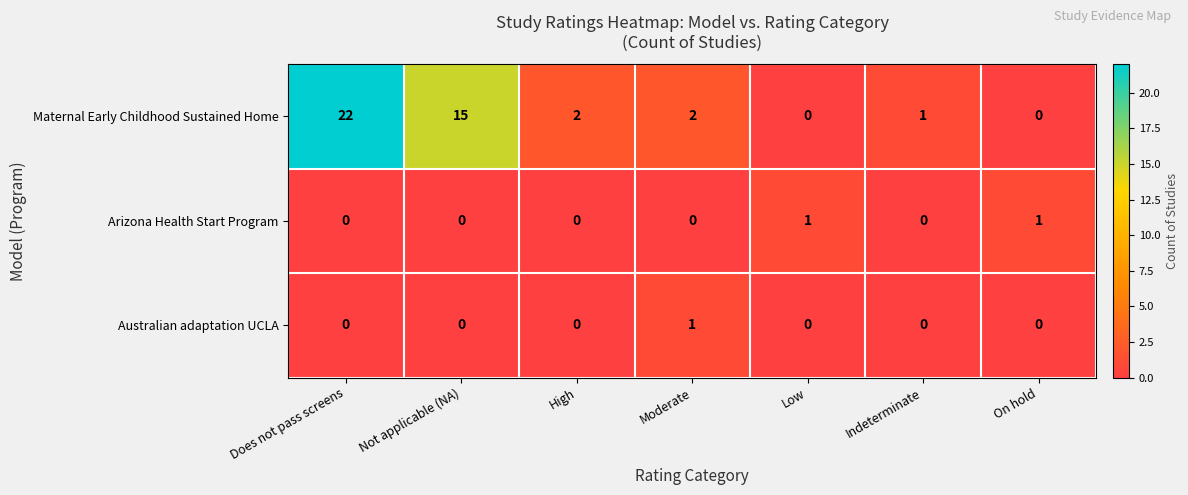

Which label corresponds to the largest value in the chart?

Does not pass screens